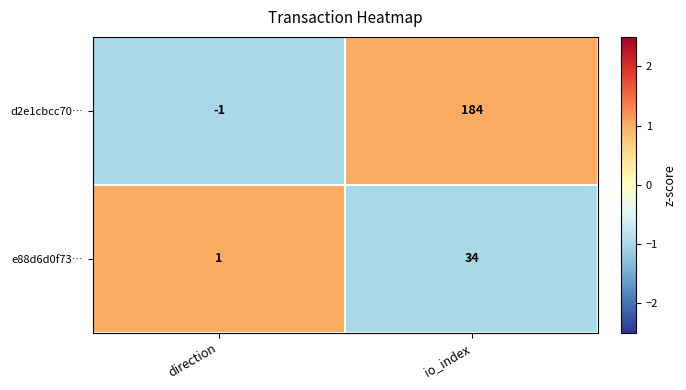

The e88d6d0f73… series shows 22 at io_index. True or false?

False